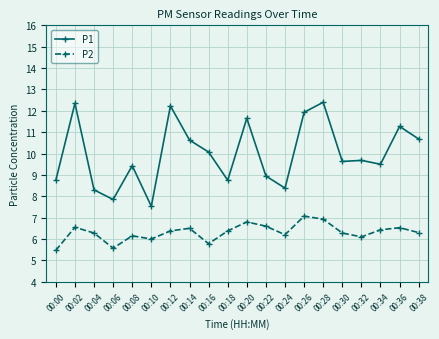

What is the value of the P1 point at the 16th from the left?

9.6